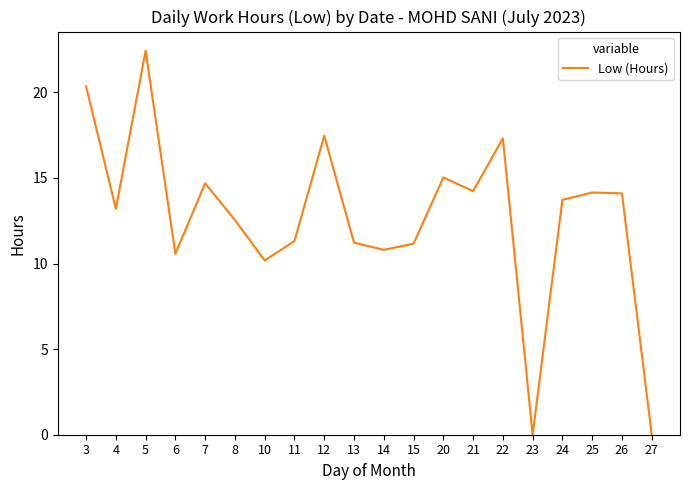

True or false: the data shows 10.6 at 6.

True